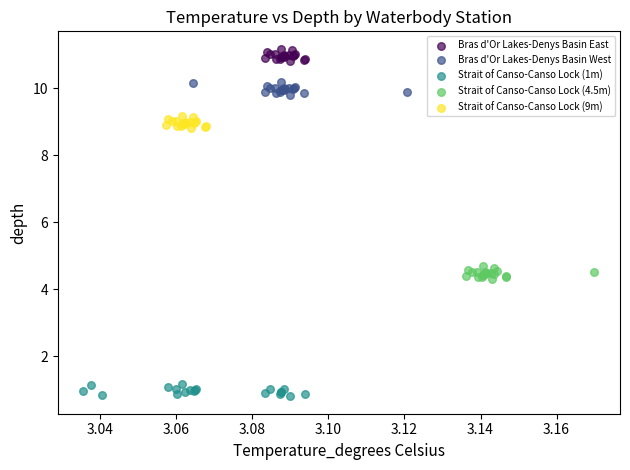

Which series reaches the maximum Y coordinate?

Bras d'Or Lakes-Denys Basin East